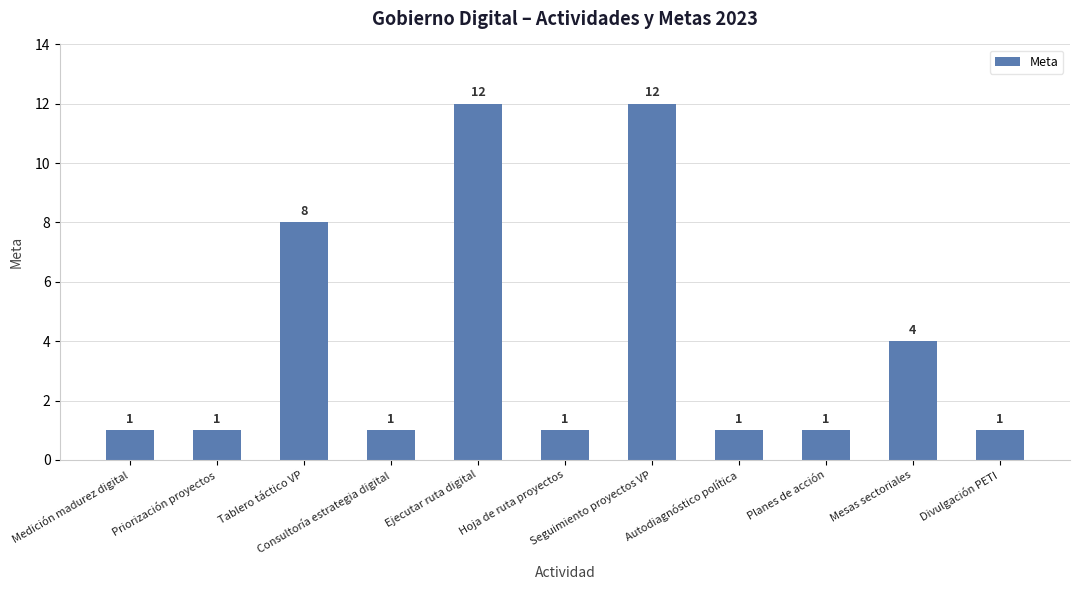

What is the label of the 1st bar from the right?

Divulgación PETI